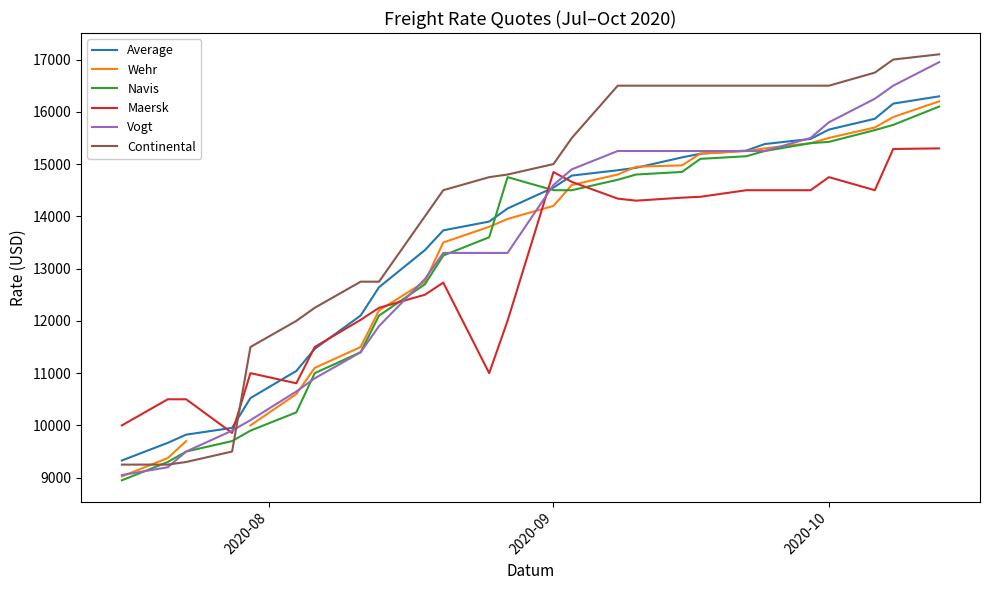

True or false: Navis has more than 1 interior local peaks.

False